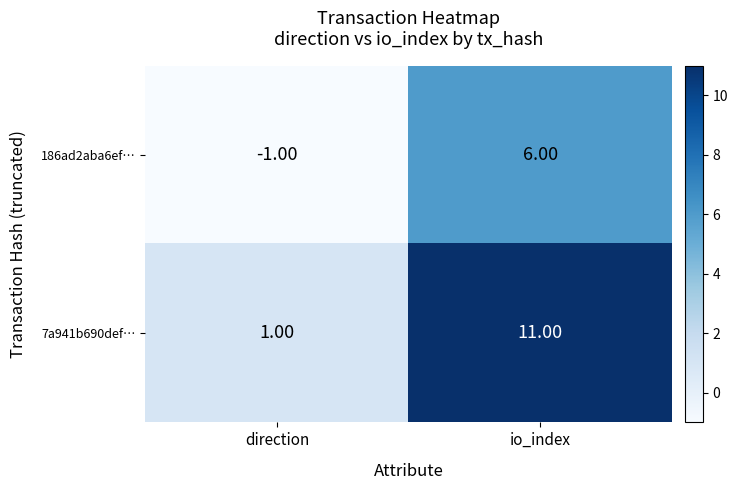

List the series in order of their overall mean, highest first.

7a941b690def…, 186ad2aba6ef…